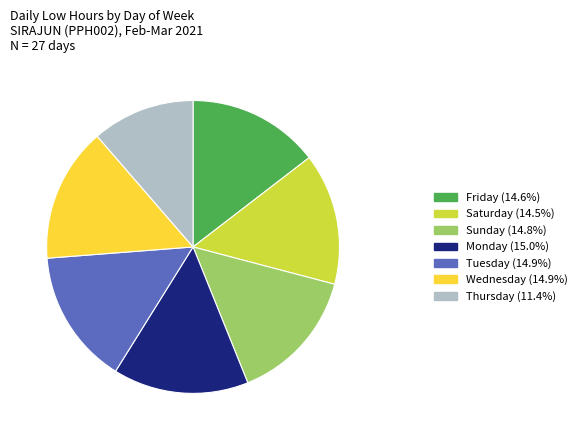

Is there a majority slice in this chart?

No